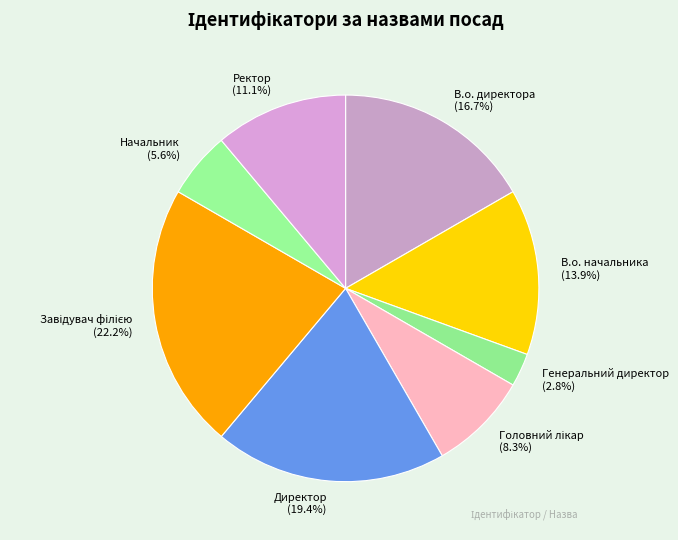

Between Генеральний директор and В.о. начальника, which is larger?

В.о. начальника